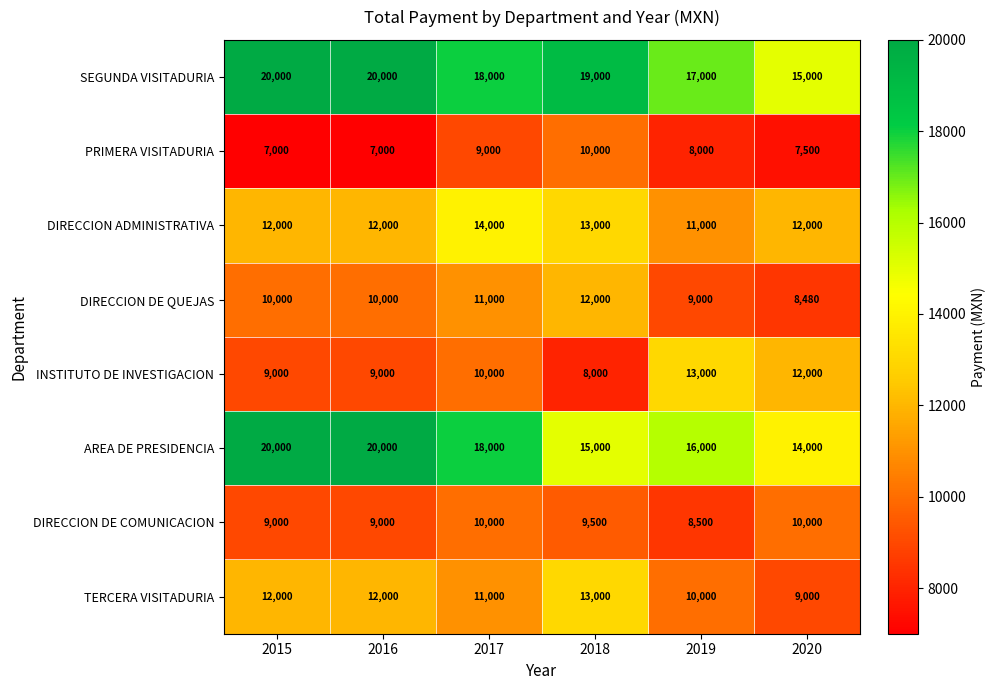

What is the minimum value shown in the chart?

7000